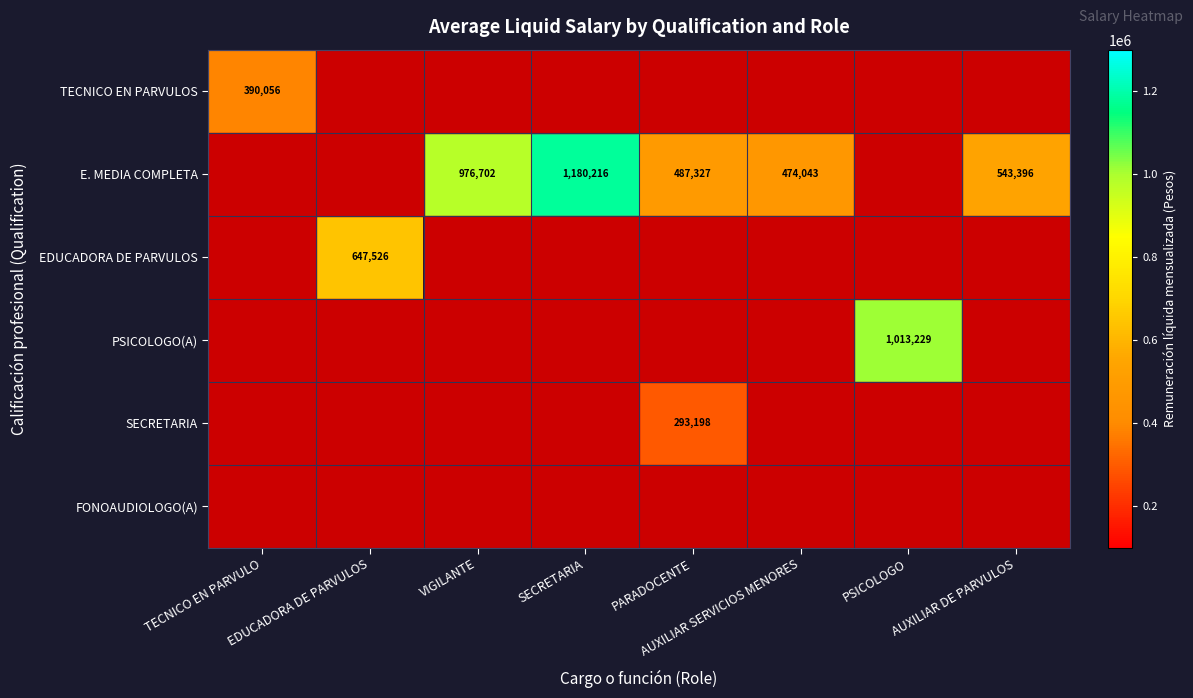

Between SECRETARIA and PARADOCENTE, which series saw the biggest shift?

E. MEDIA COMPLETA